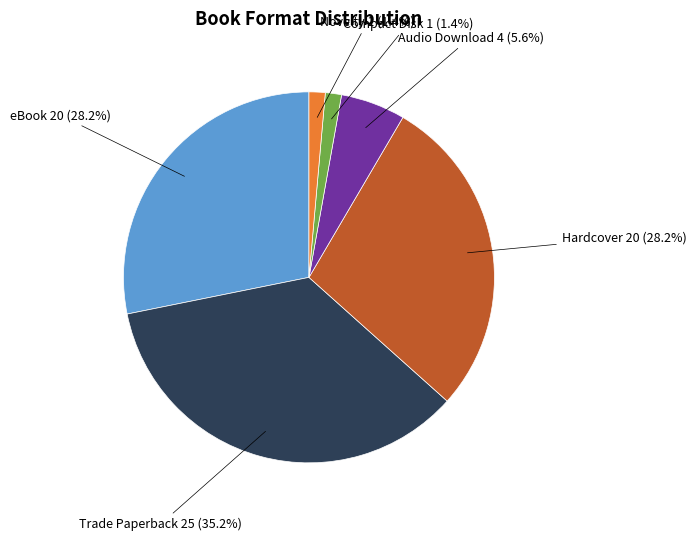

How many segments does this pie chart have?

6